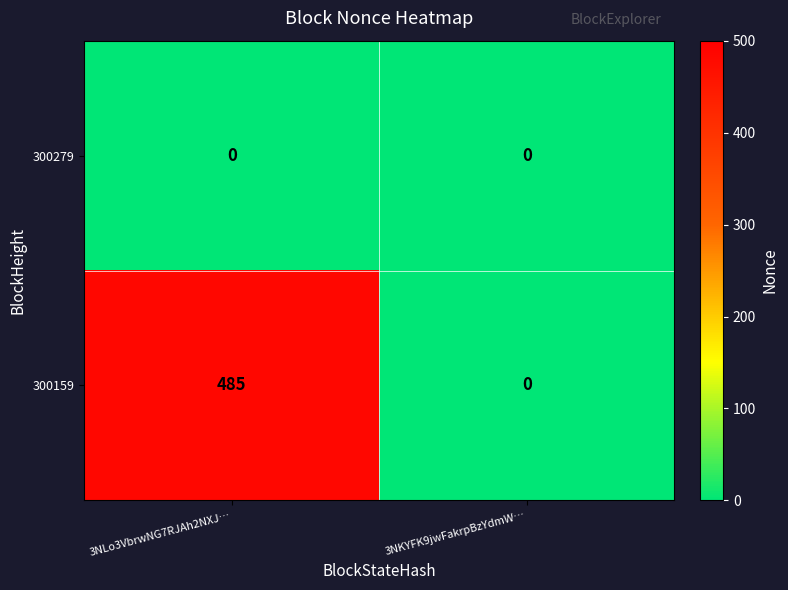

At how many categories does at least one series exceed 327?

1